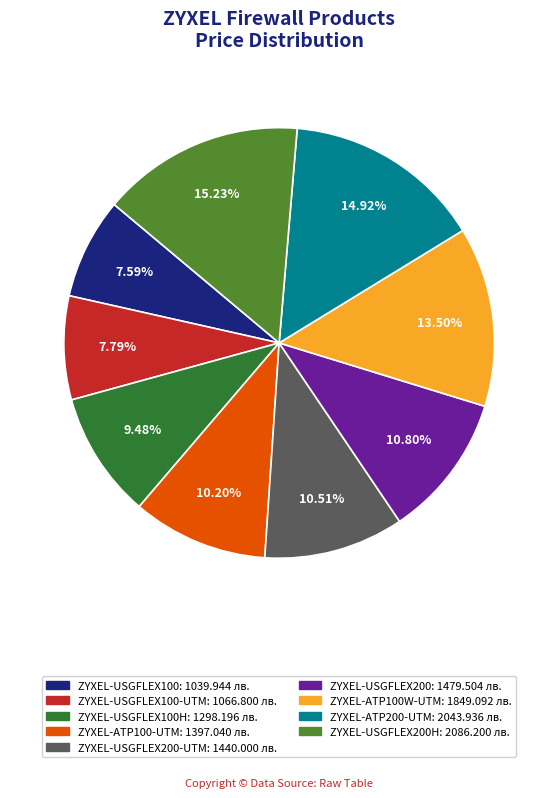

To the nearest percent, what is the average slice percentage?

11%